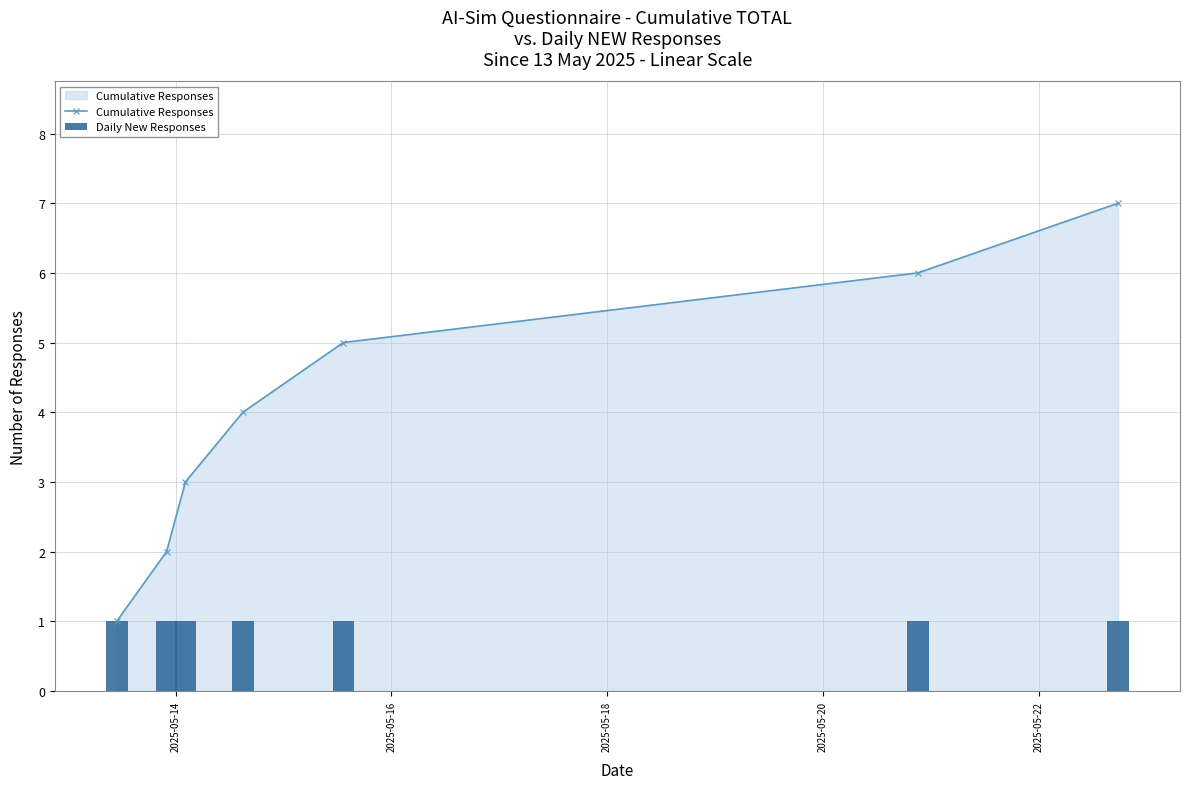

True or false: Cumulative Responses has more than 0 points higher than both neighbors.

False